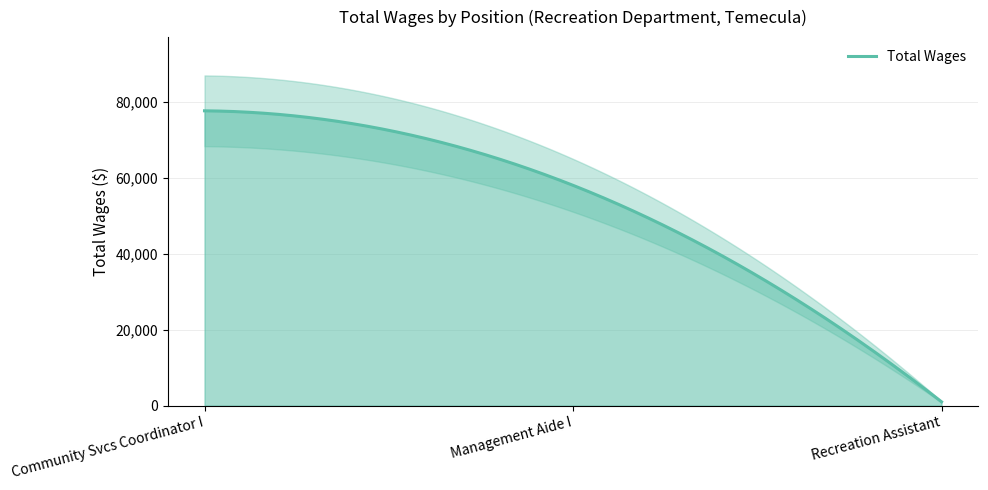

The chart shows a value of 115386 at Community Svcs Coordinator I. True or false?

False